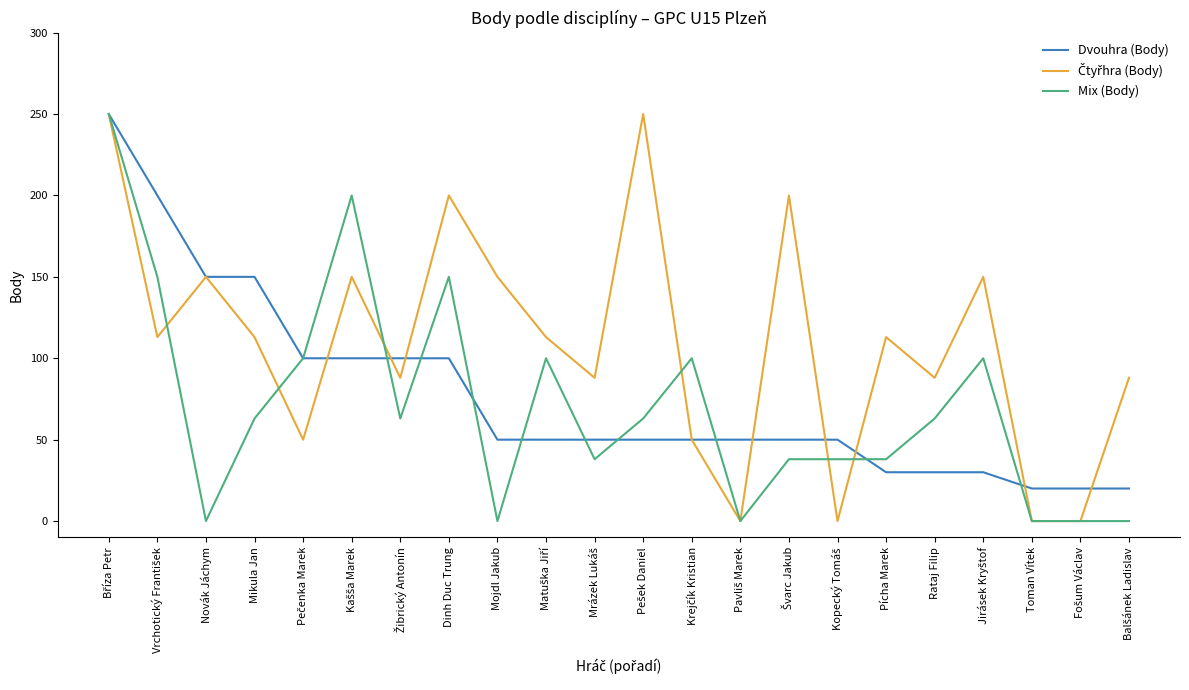

What is the average value of the Dvouhra (Body) series?

77